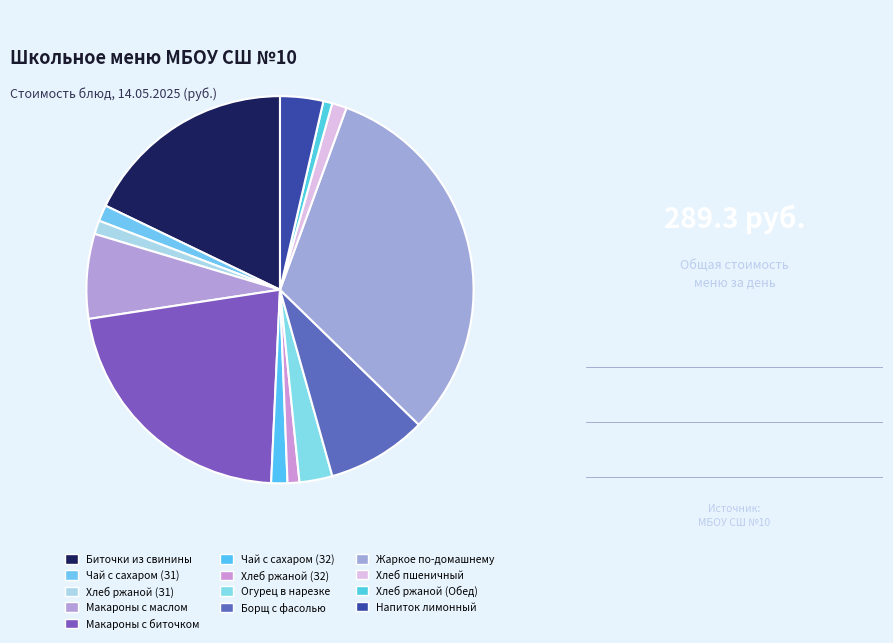

How many slices are in this pie chart?

13